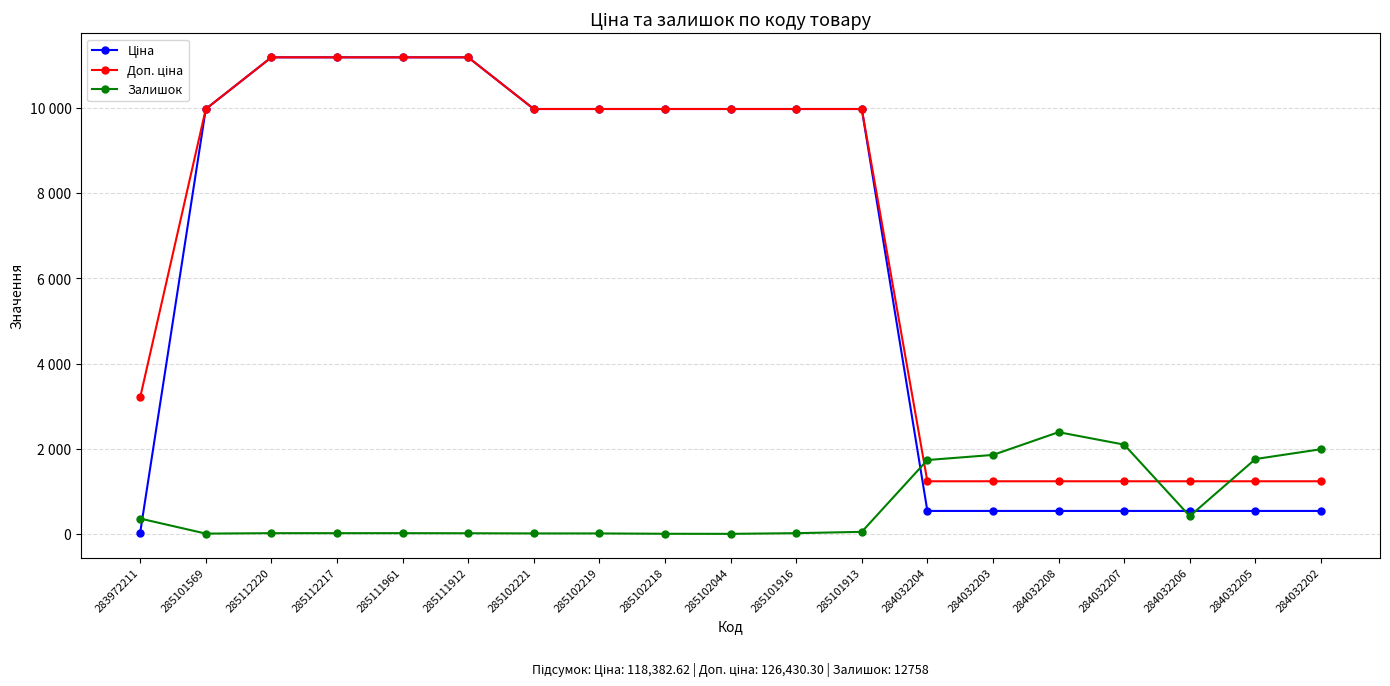

Does the chart have visible grid lines?

Yes